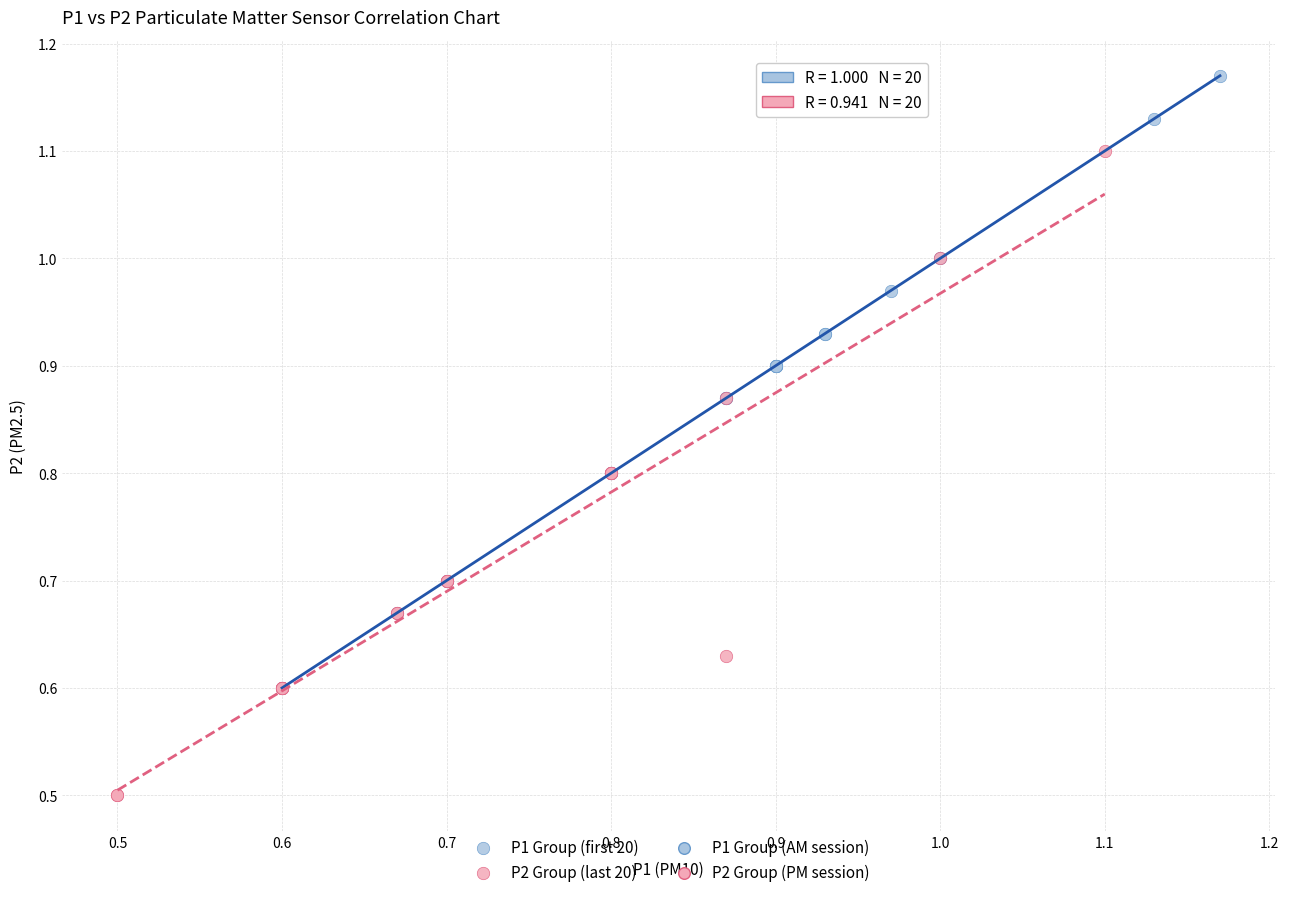

Which series contains the highest Y value?

P1 Group (first 20)